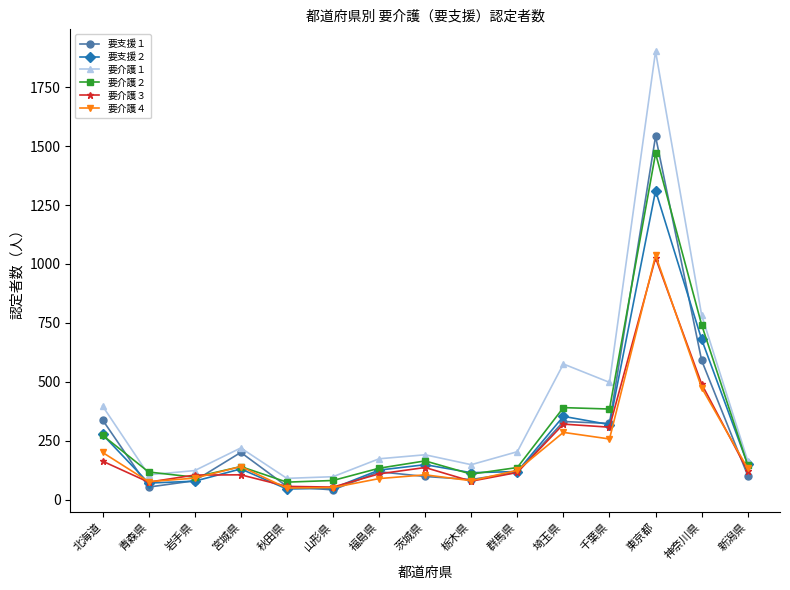

Where is 要介護２ nearest to the value 772?

神奈川県